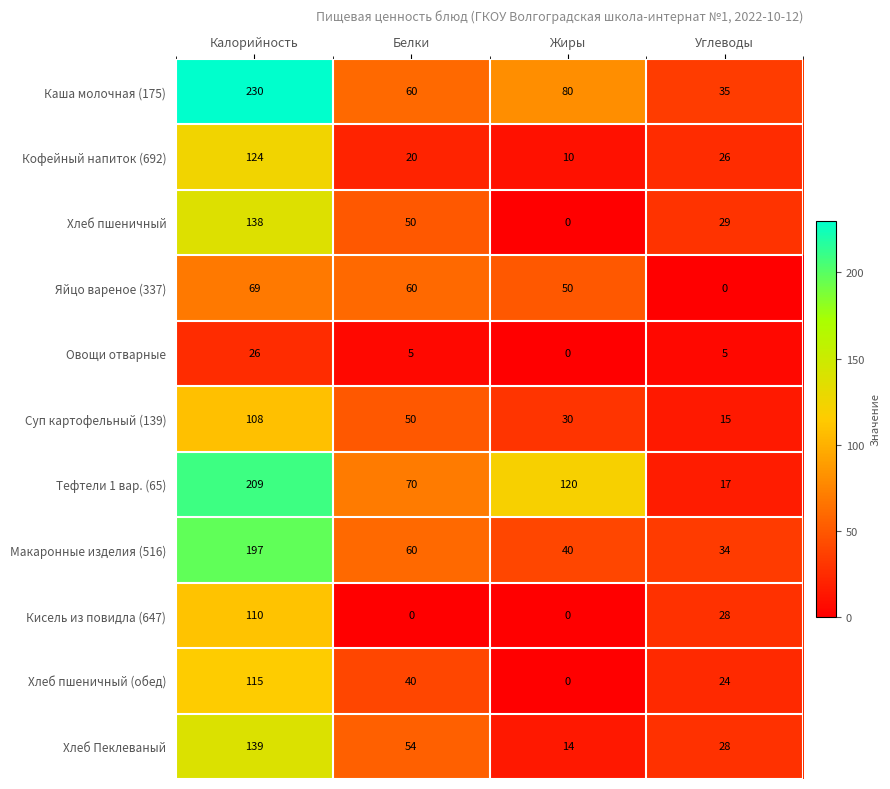

Which category has the highest value across all series?

Калорийность